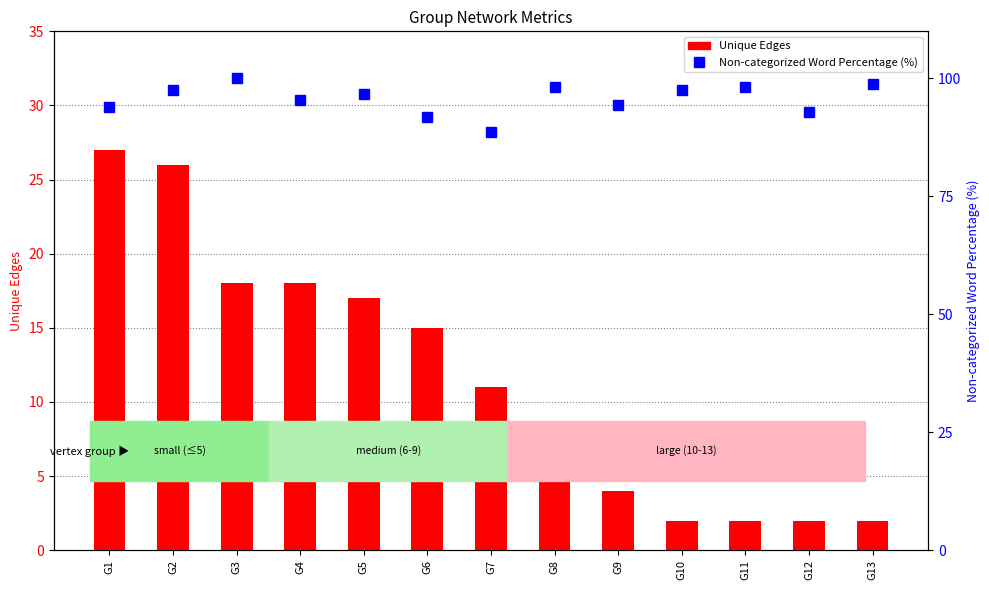

At which category is the sum across all series the highest?

G2